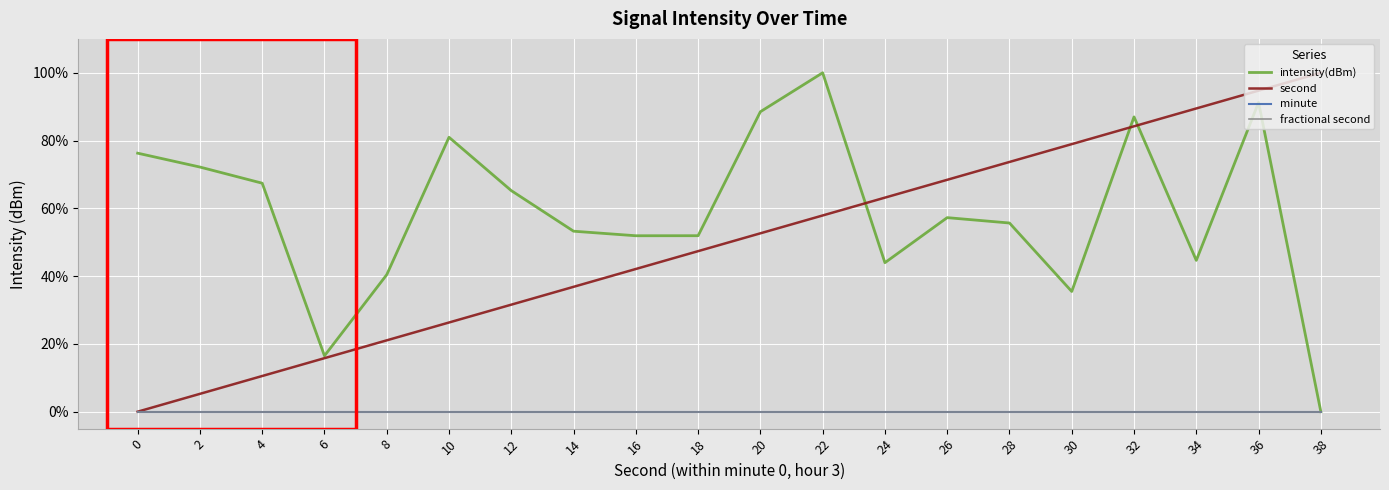

Does the chart display data point markers on the line(s)?

No